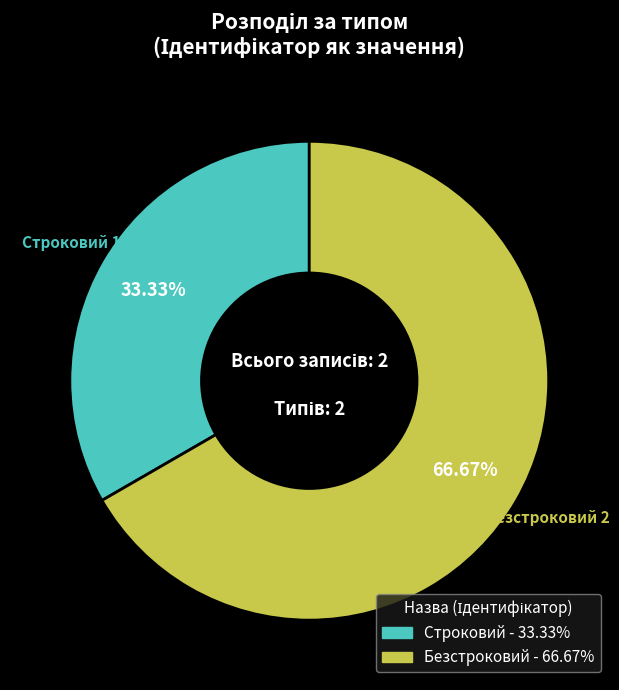

Count the number of slices in the pie.

2